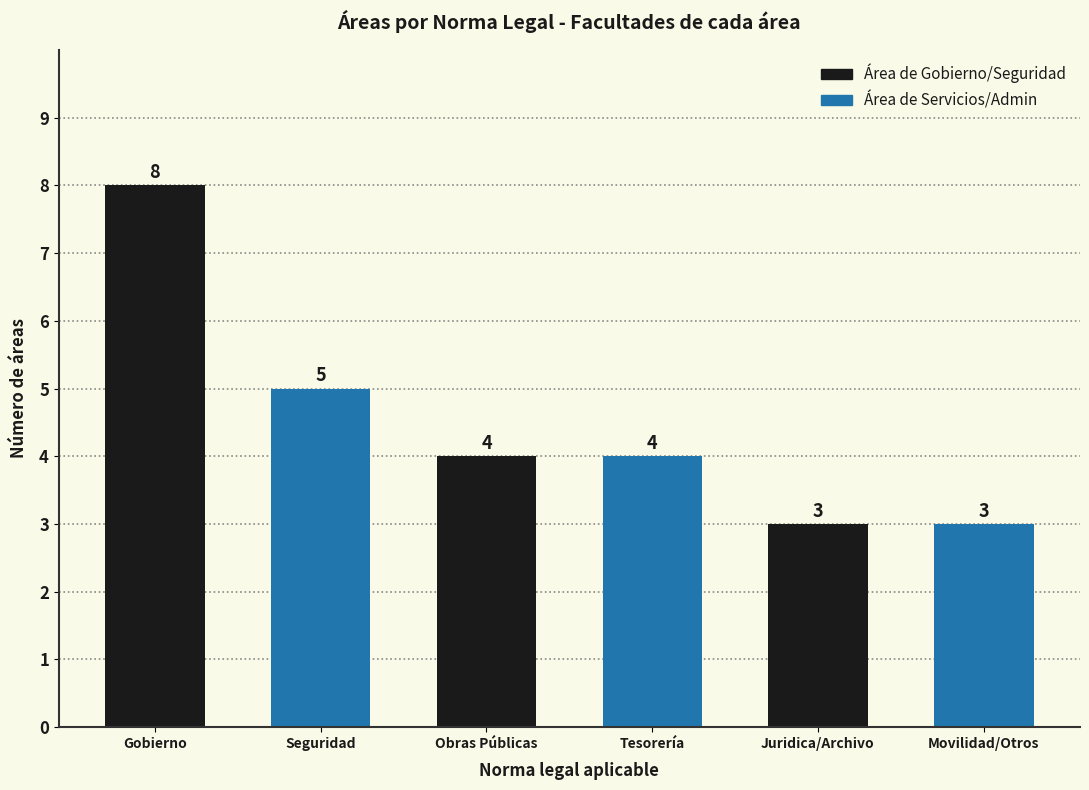

What is the change in value from Tesorería to Movilidad/Otros?

-1